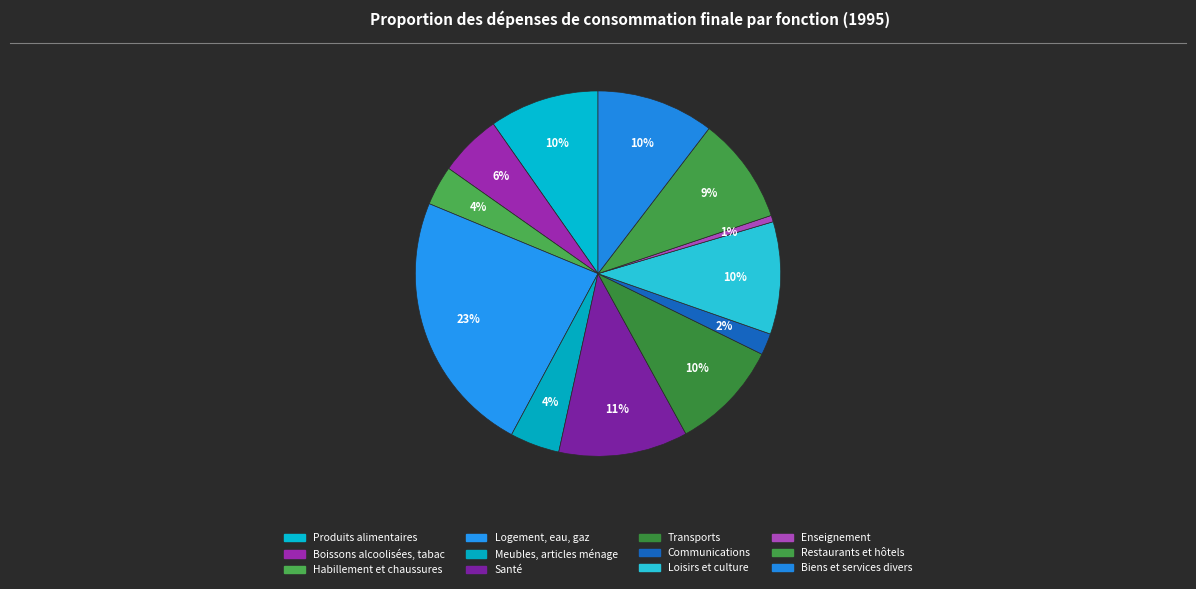

How many segments does this pie chart have?

12